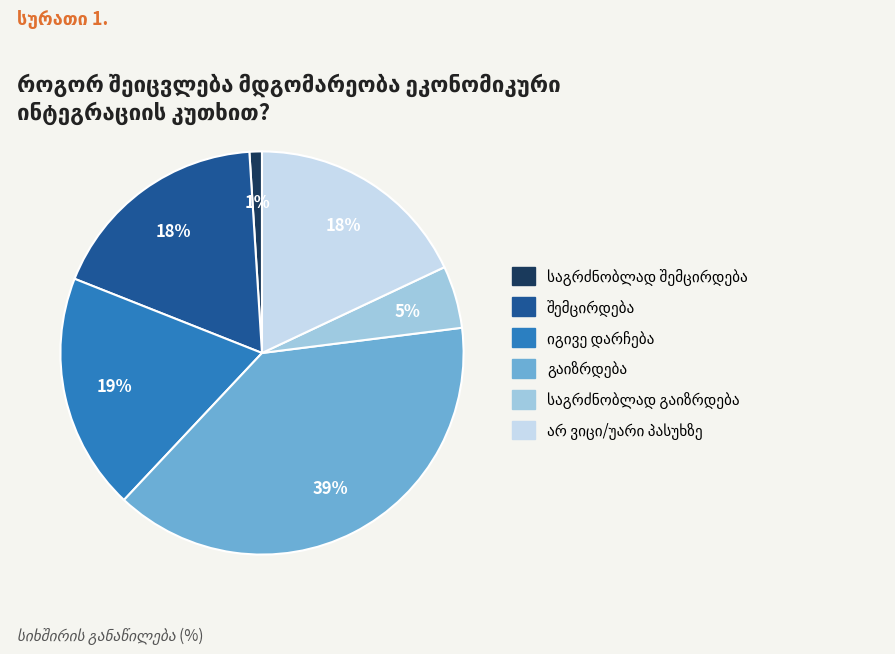

To the nearest percent, what is the average slice percentage?

17%